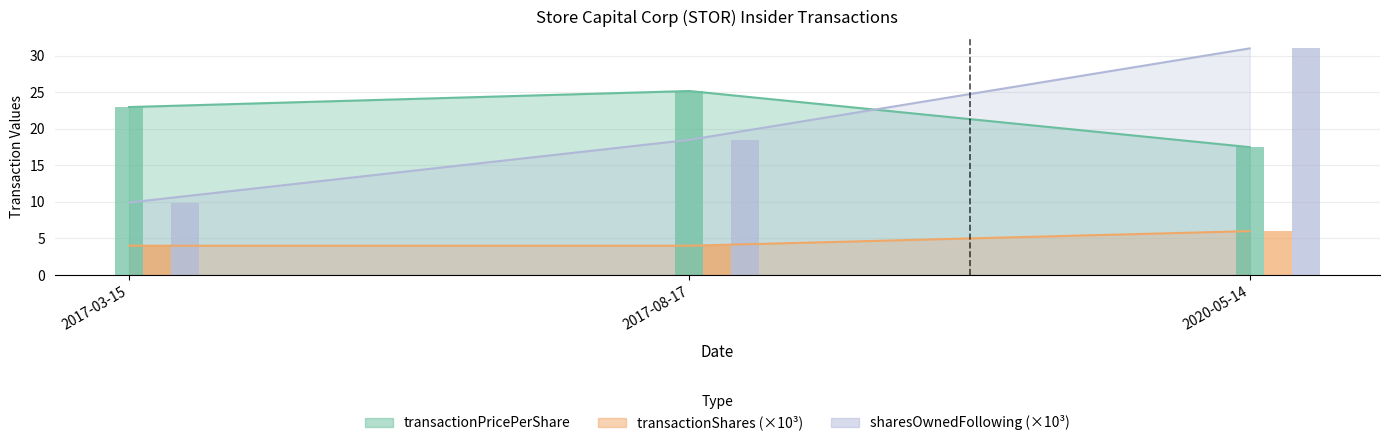

What is the maximum value for transactionPricePerShare?

25.2